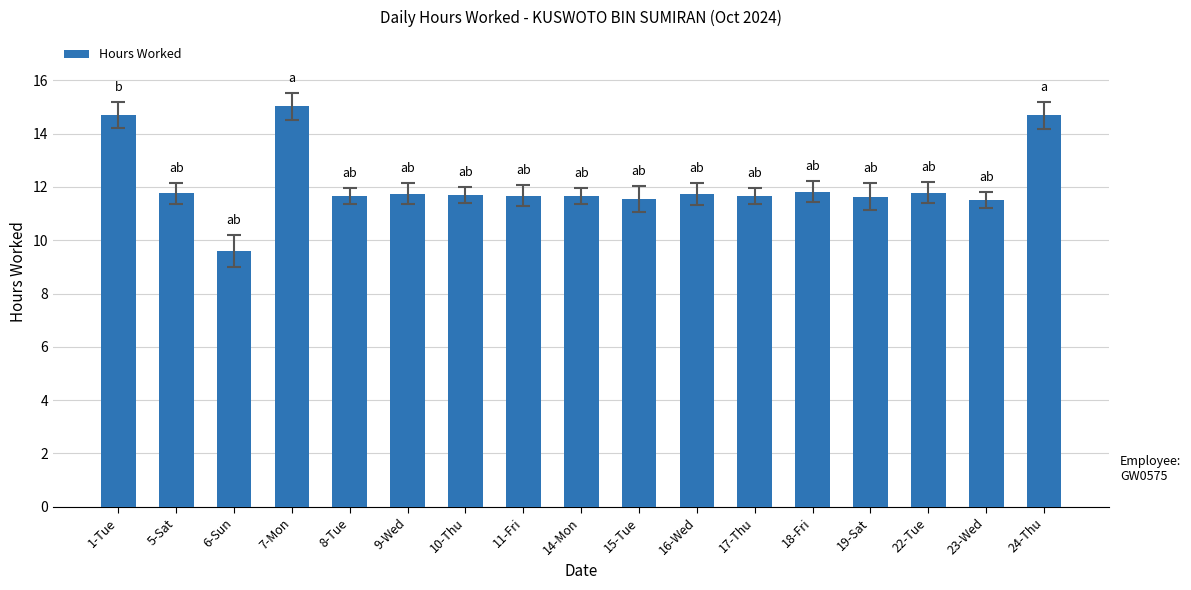

The chart shows a value of 11.7 at 14-Mon. True or false?

True